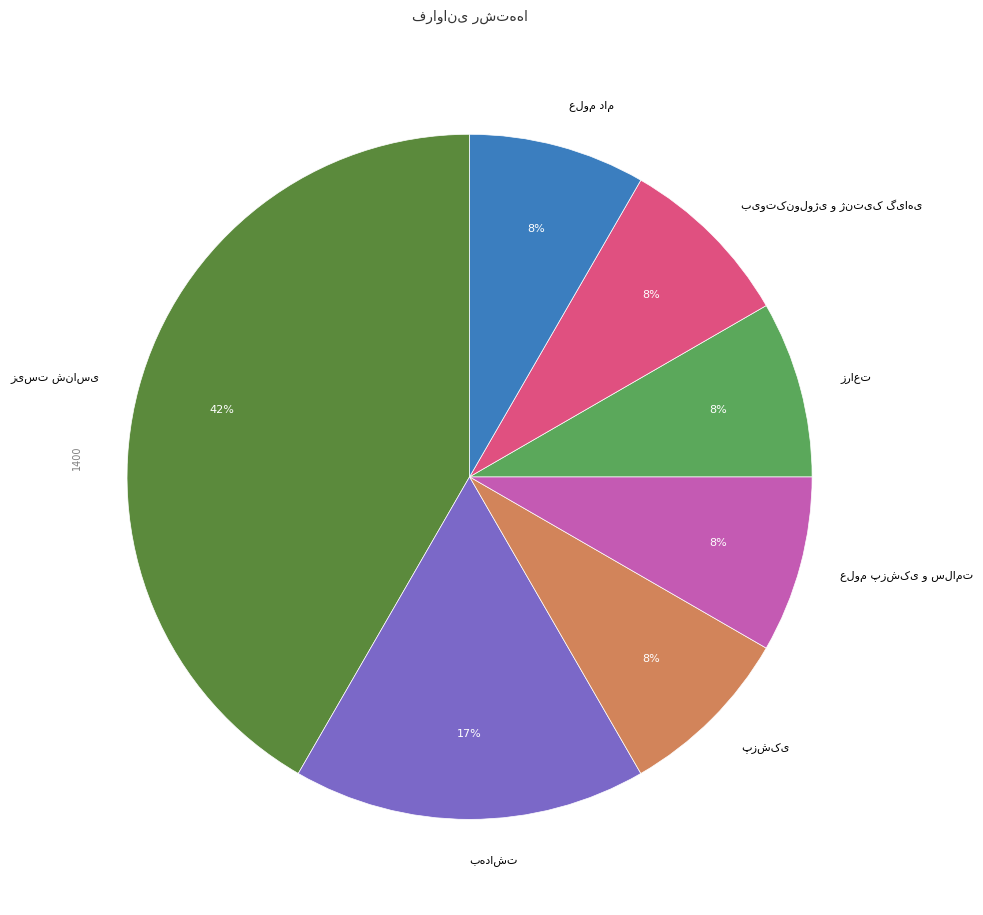

To the nearest percent, what is the average slice percentage?

14%